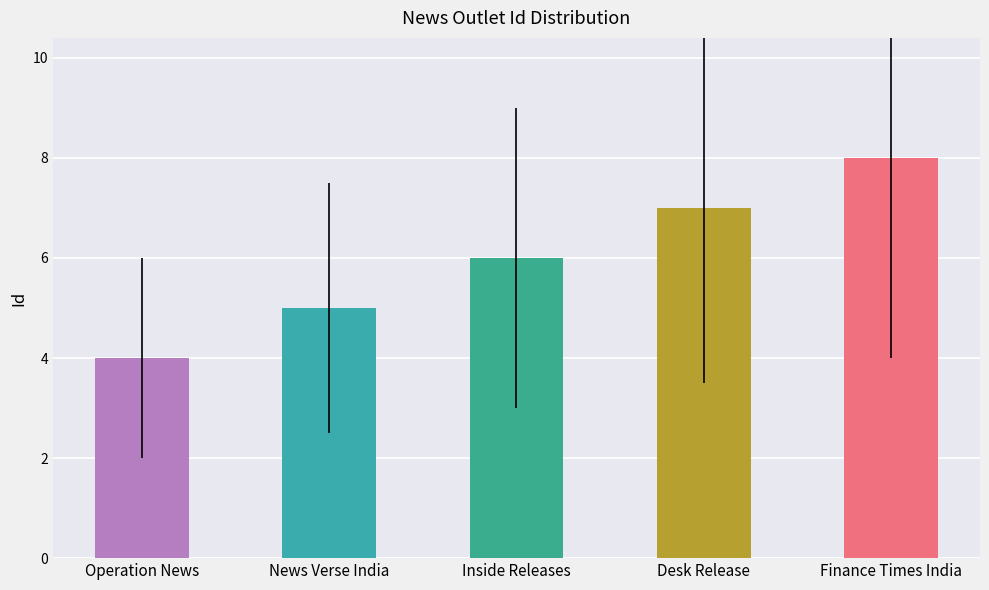

Are the bars horizontal?

No